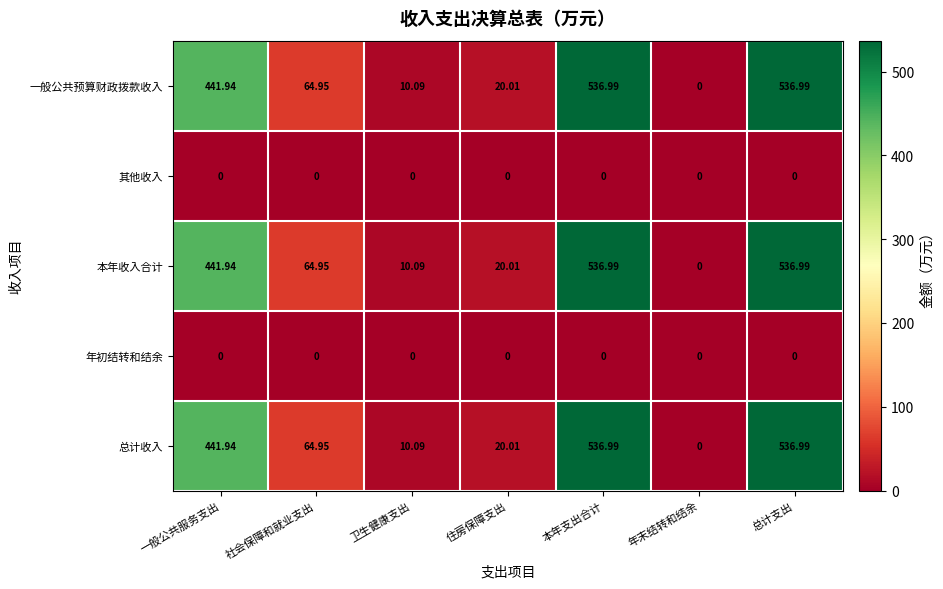

At which label does 一般公共预算财政拨款收入 first exceed 64?

一般公共服务支出